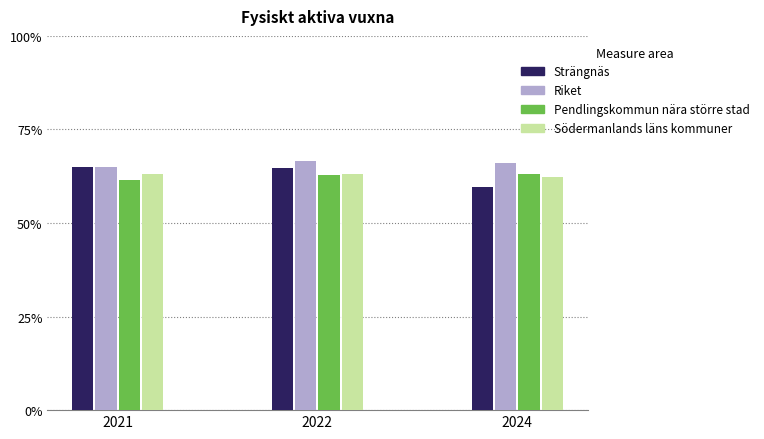

How many series are shown in this chart?

4